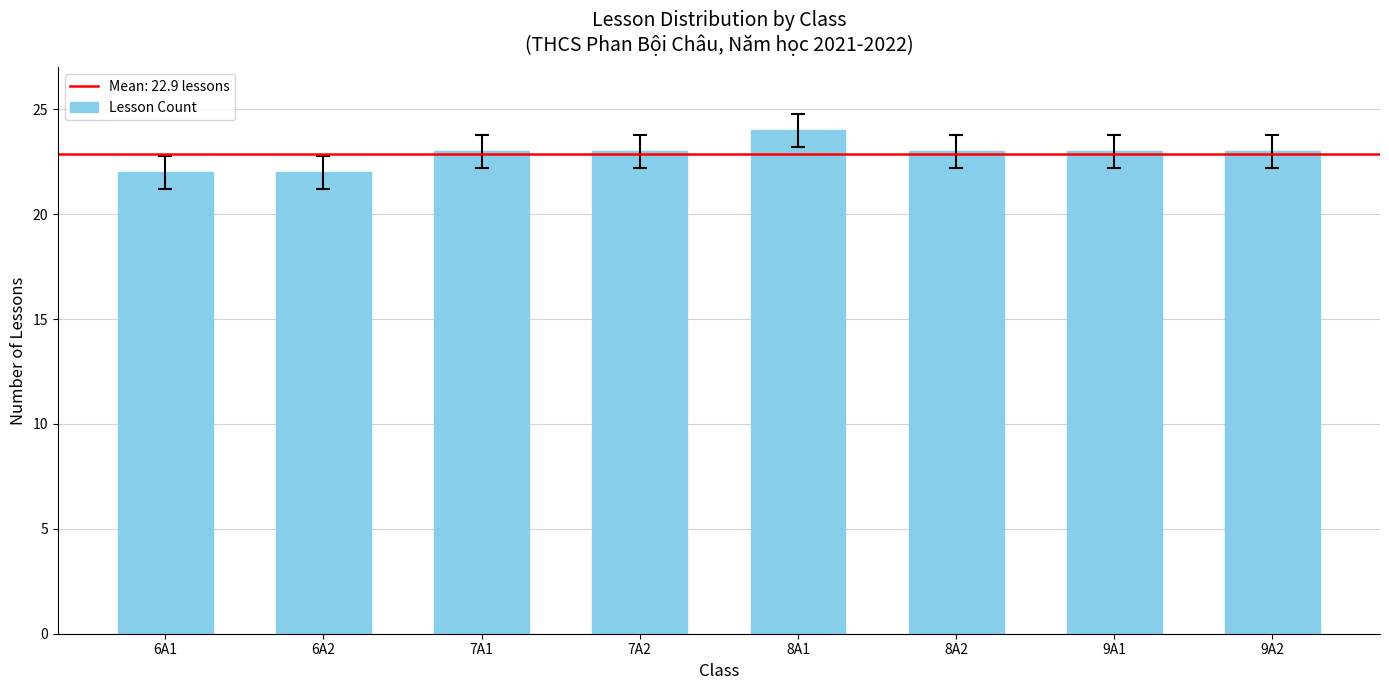

What is the sum of all values?

183